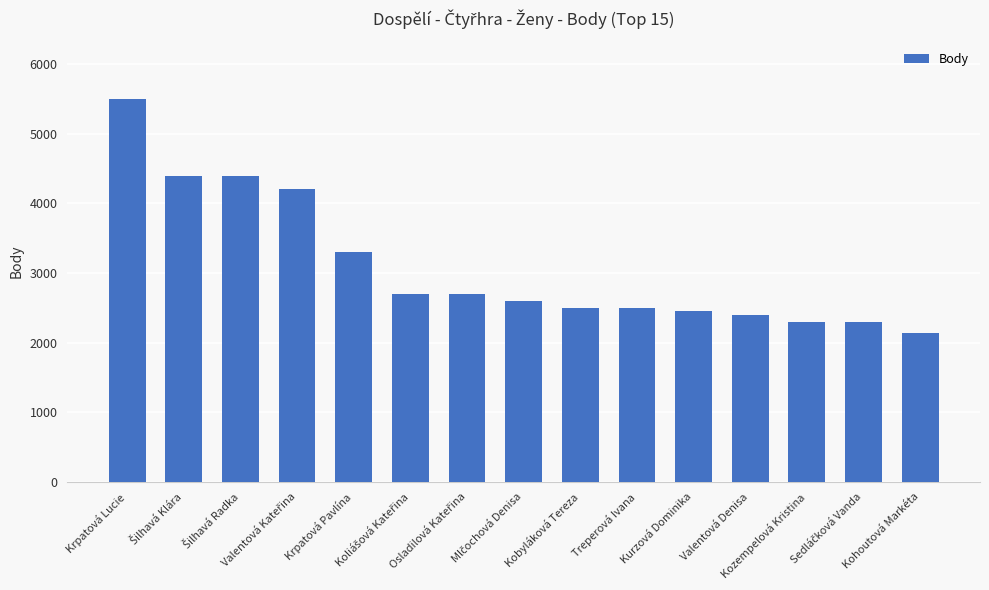

Reading left to right, transcribe all the data shown in this chart.

5500	4400	4400	4200	3300	2700	2700	2600	2500	2500	2450	2400	2300	2300	2140